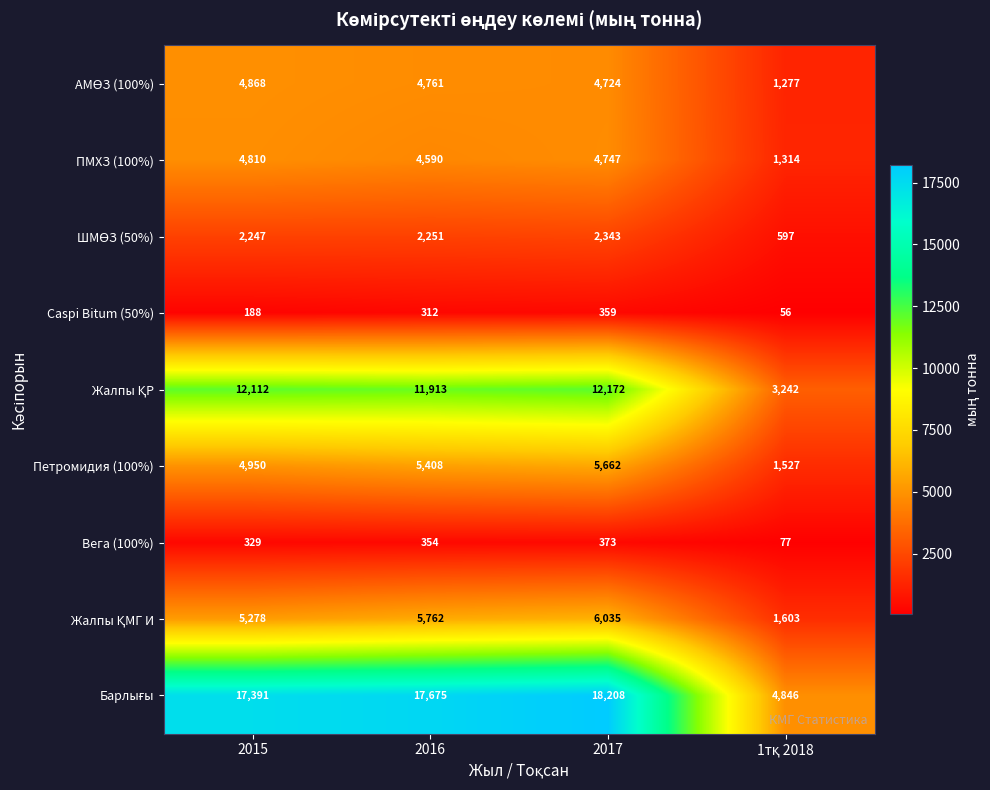

What is the greatest value displayed?

18208